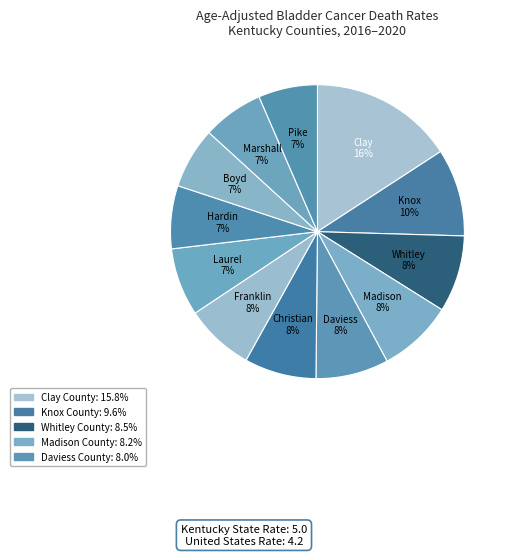

How many segments does this pie chart have?

12